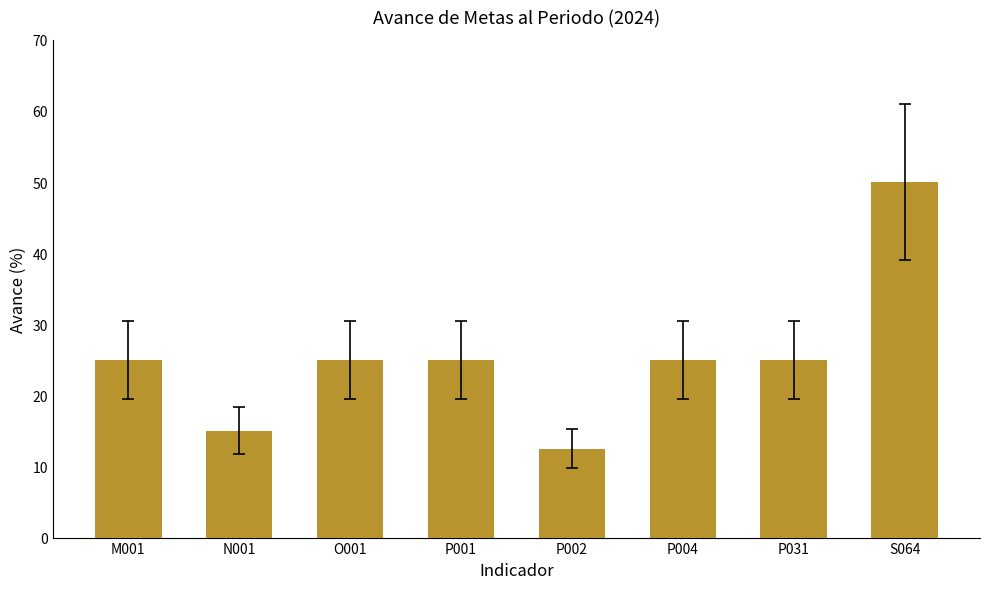

The chart shows a value of 36.8 at P031. True or false?

False